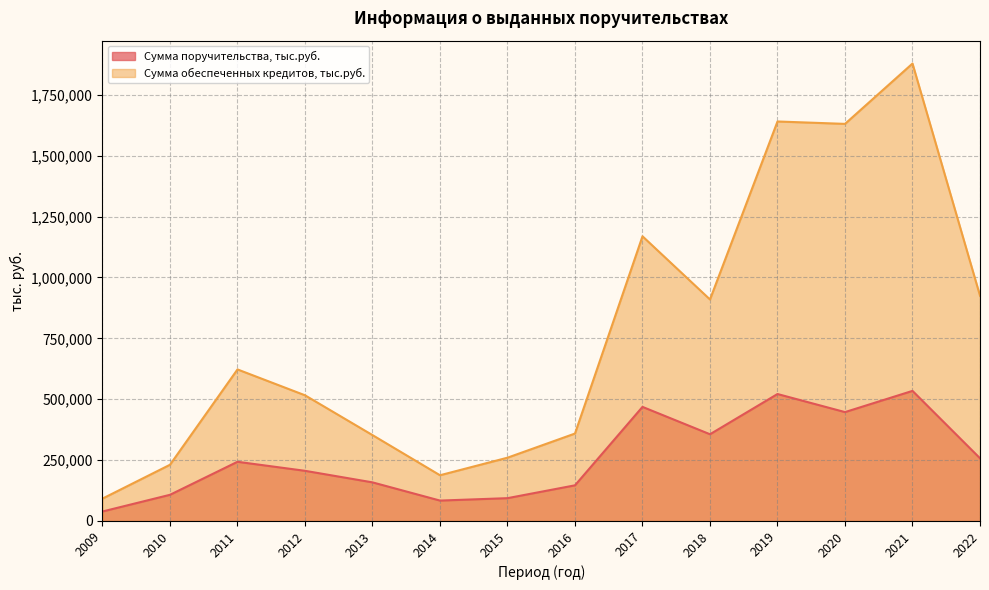

The value of Сумма поручительства, тыс.руб. at 2012 is 315469.5. True or false?

False